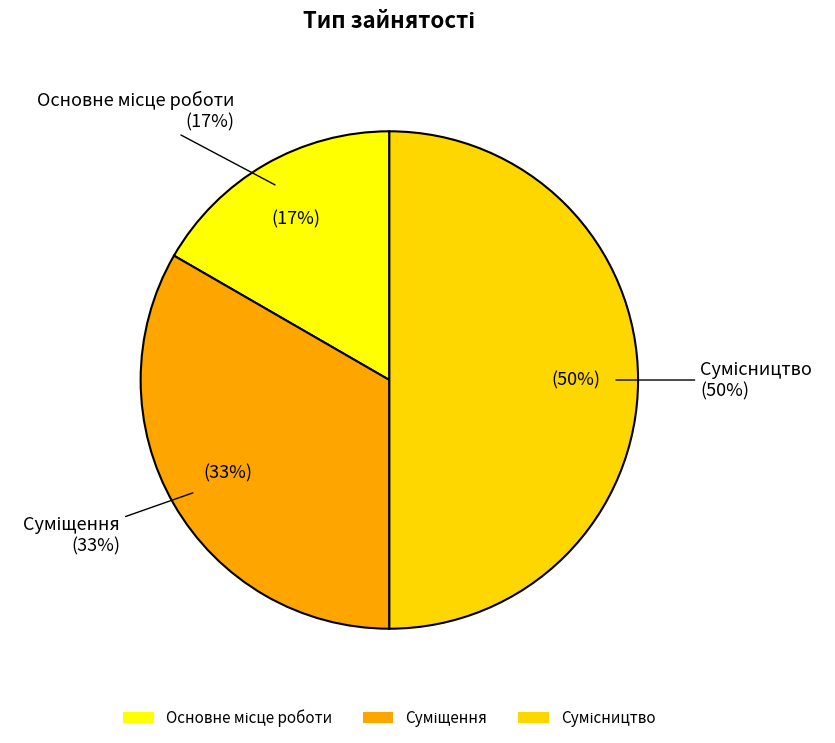

To the nearest percent, what is the average slice percentage?

33%